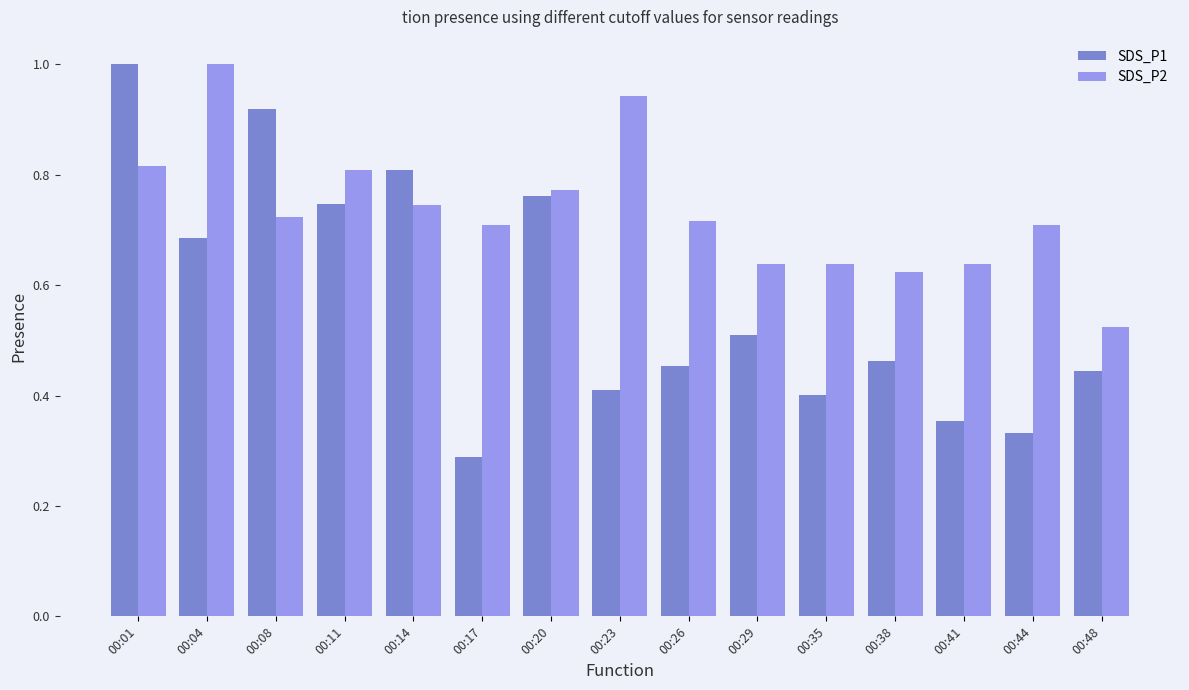

Is it true that SDS_P2 equals 0.5 at 00:01?

False